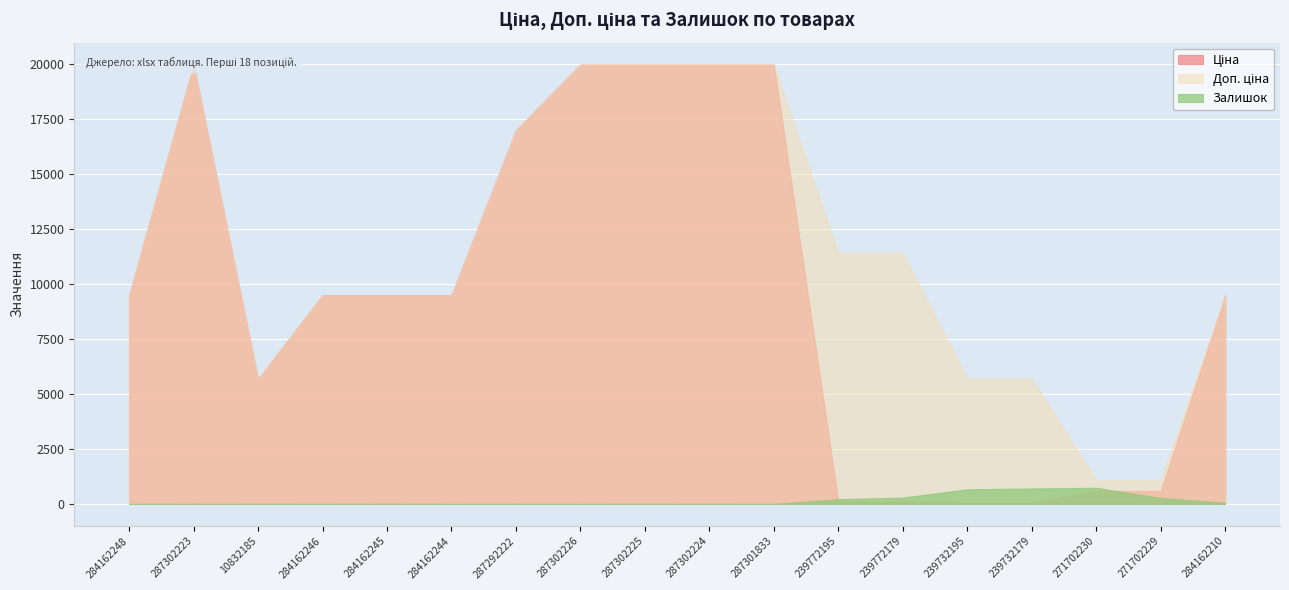

Between 287302225 and 239732179, which is larger?

287302225